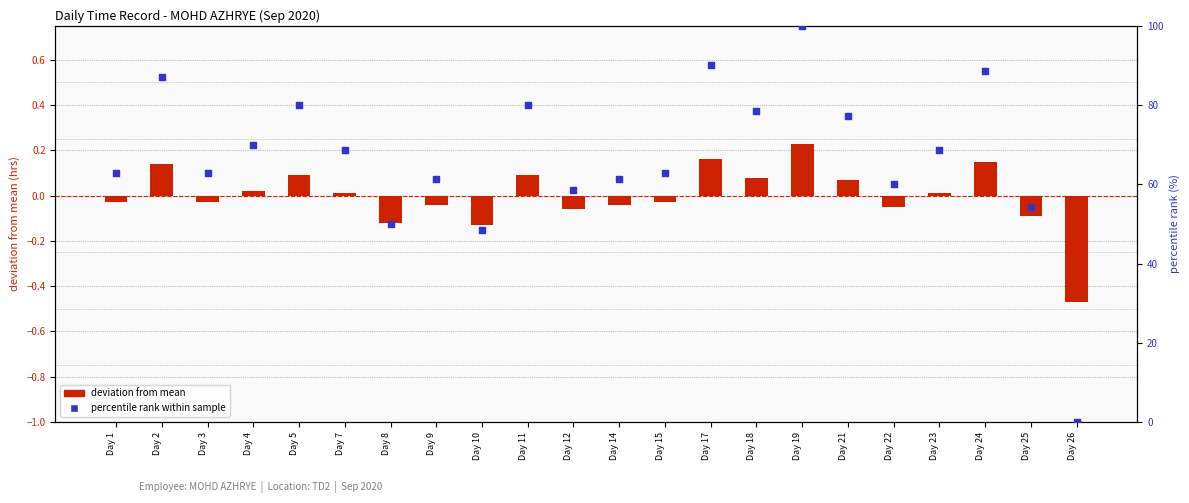

Is the value of deviation from mean at Day 12 greater than the value of percentile rank within sample at Day 5?

No